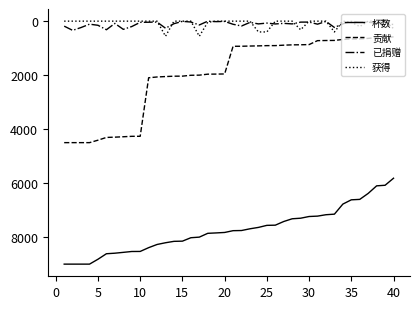

What is the minimum value for 杯数?

5818